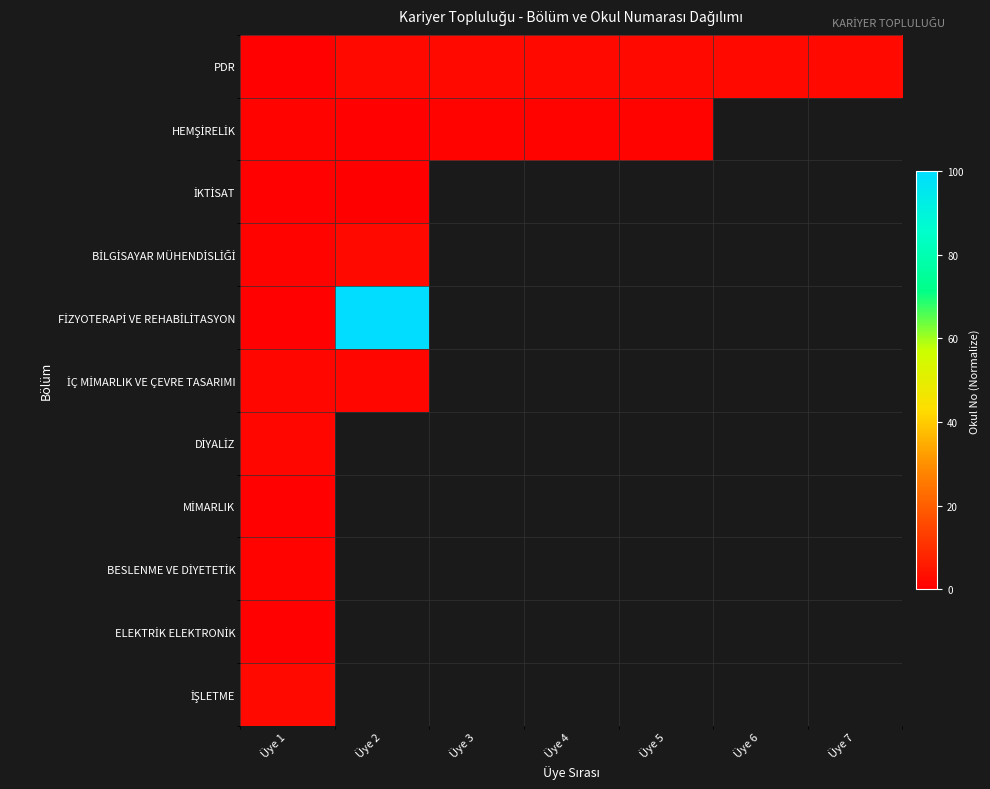

List the series in order of their peak value, highest first.

FİZYOTERAPİ VE REHABİLİTASYON, PDR, İŞLETME, BİLGİSAYAR MÜHENDİSLİĞİ, DİYALİZ, İÇ MİMARLIK VE ÇEVRE TASARIMI, HEMŞİRELİK, BESLENME VE DİYETETİK, İKTİSAT, MİMARLIK, ELEKTRİK ELEKTRONİK